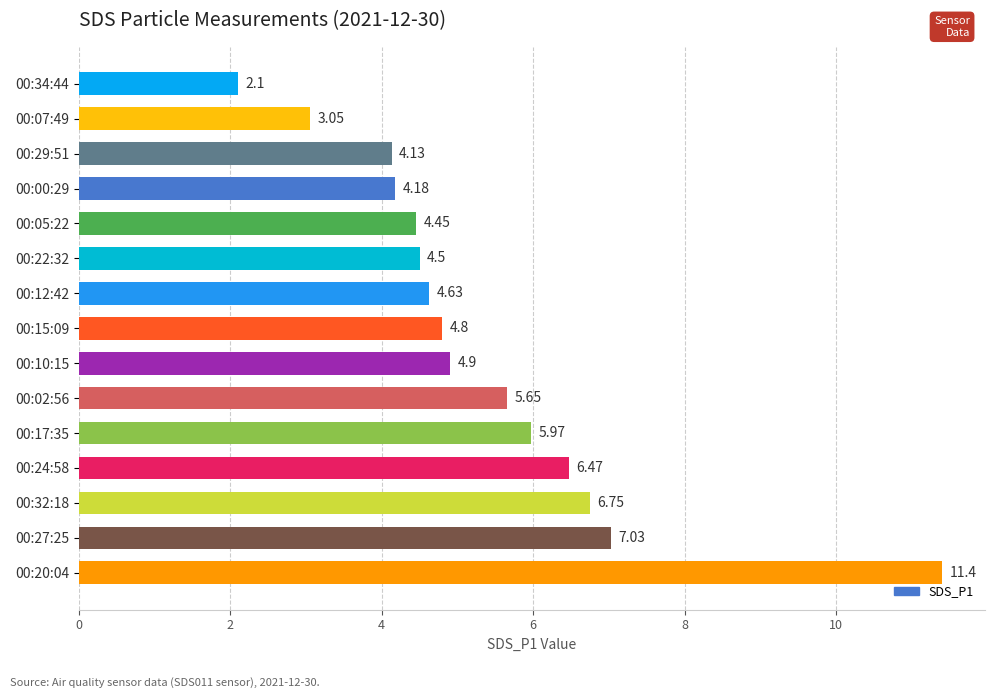

What is the average value?

5.3